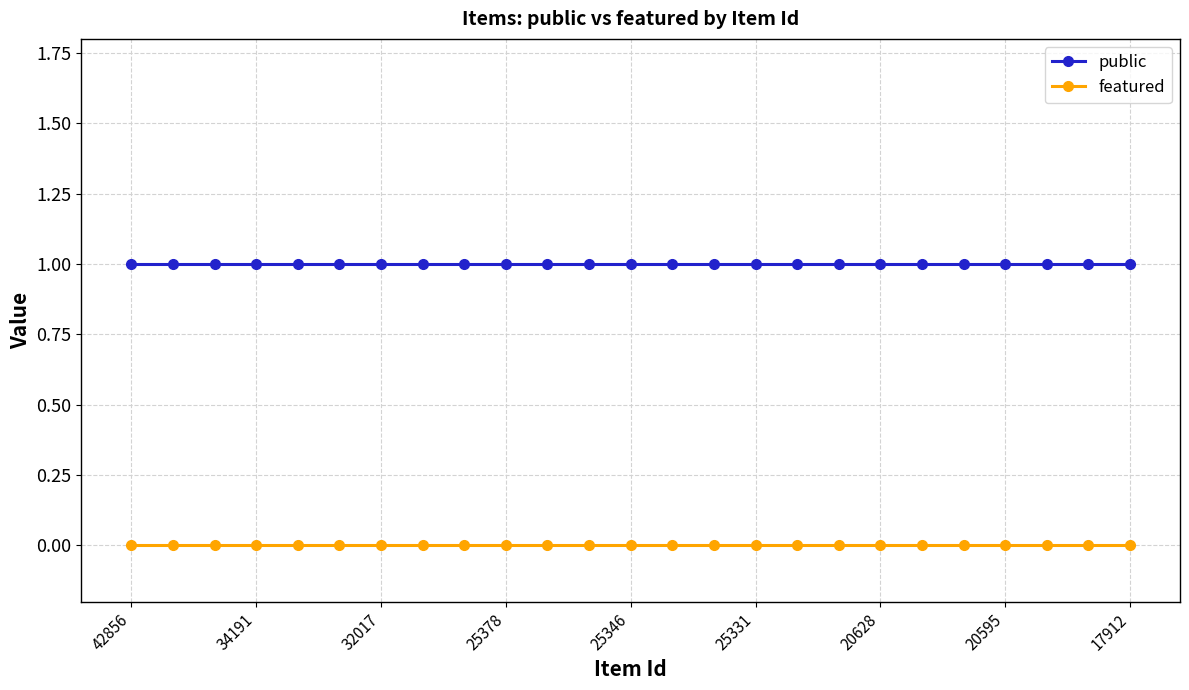

List the series in order of their peak value, lowest first.

featured, public